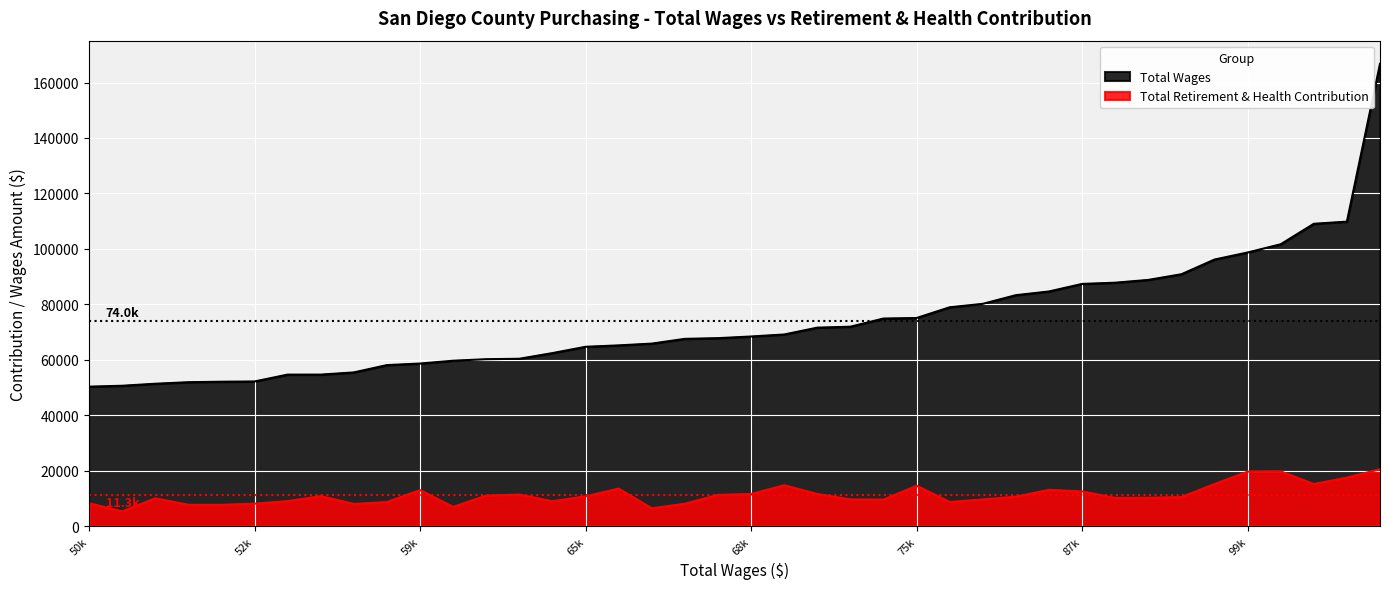

What is the difference between the highest and lowest values at 83324?

72640